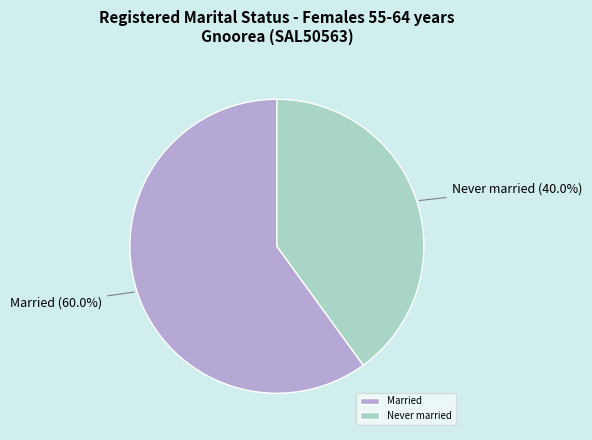

True or false: Married accounts for 45% of the total.

False